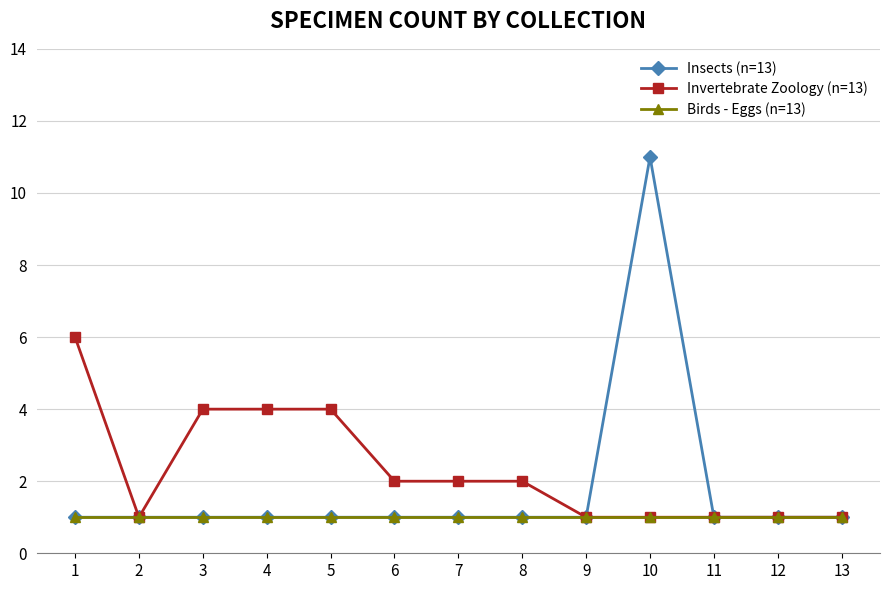

Does the chart have visible grid lines?

Yes